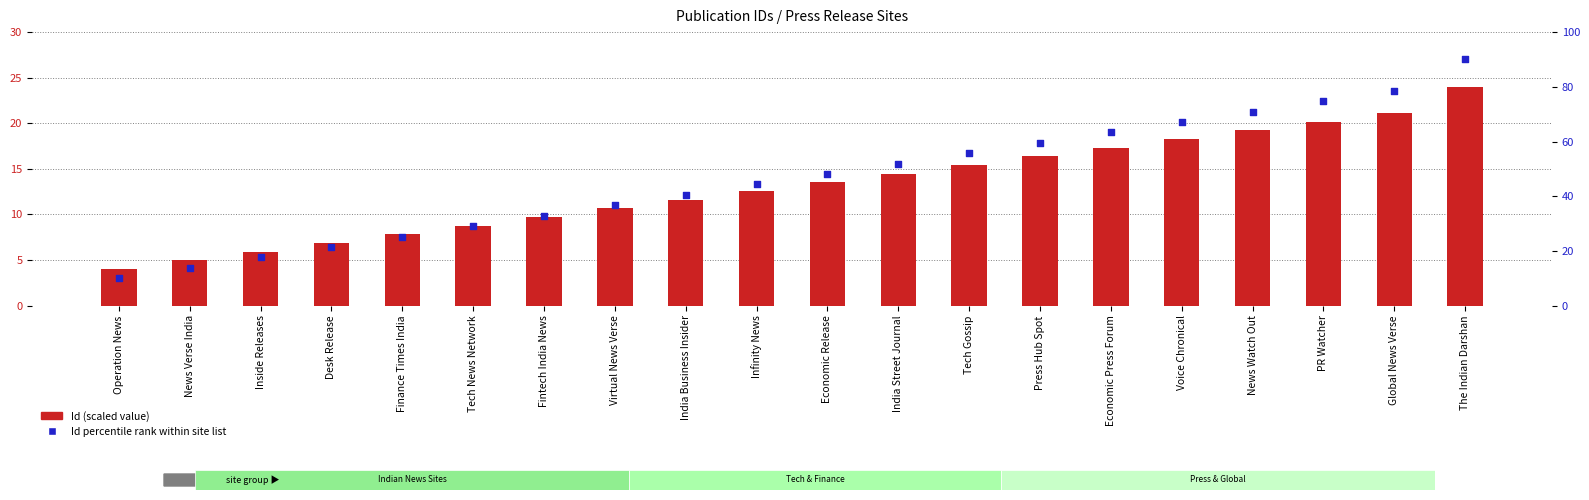

Which series has the widest spread of Y values?

Id percentile rank